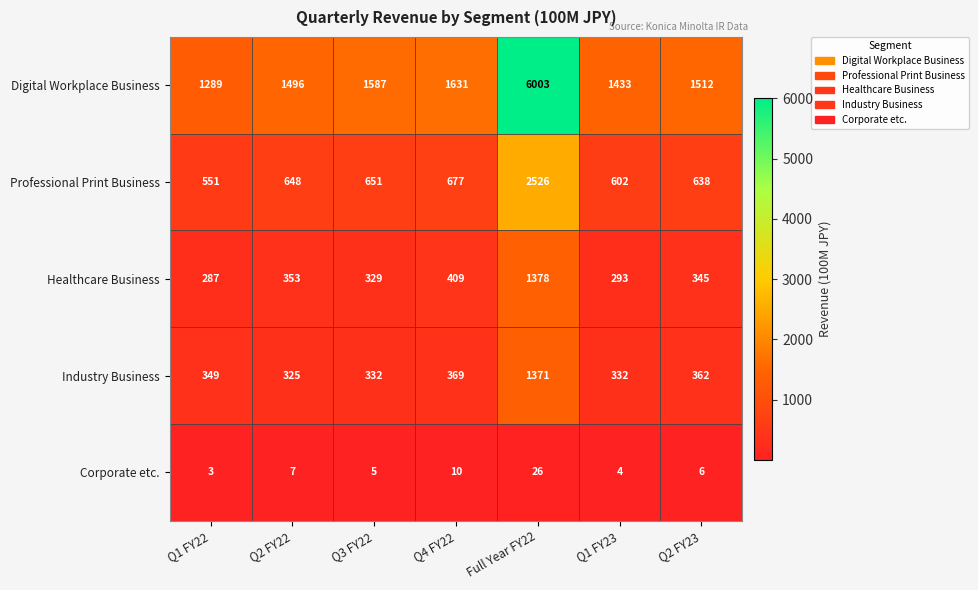

What is the difference between the highest and lowest values at Q2 FY22?

1489